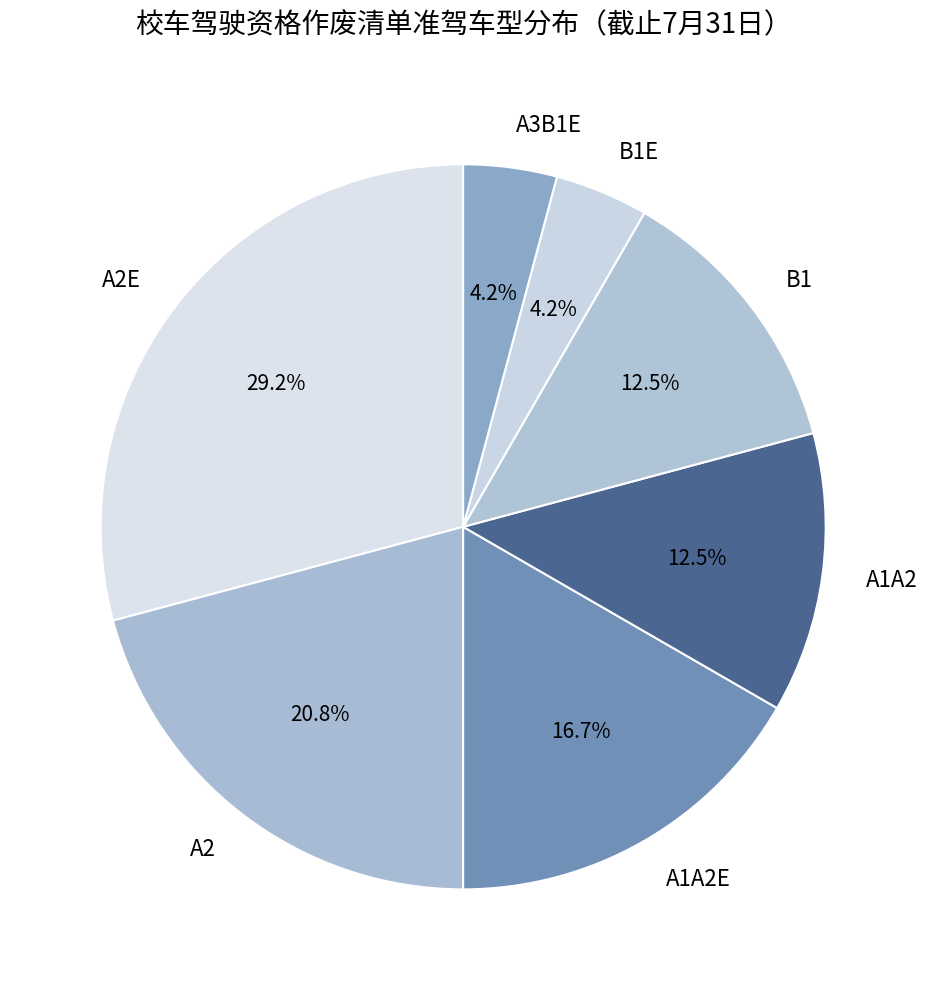

True or false: A3B1E accounts for 9% of the total.

False